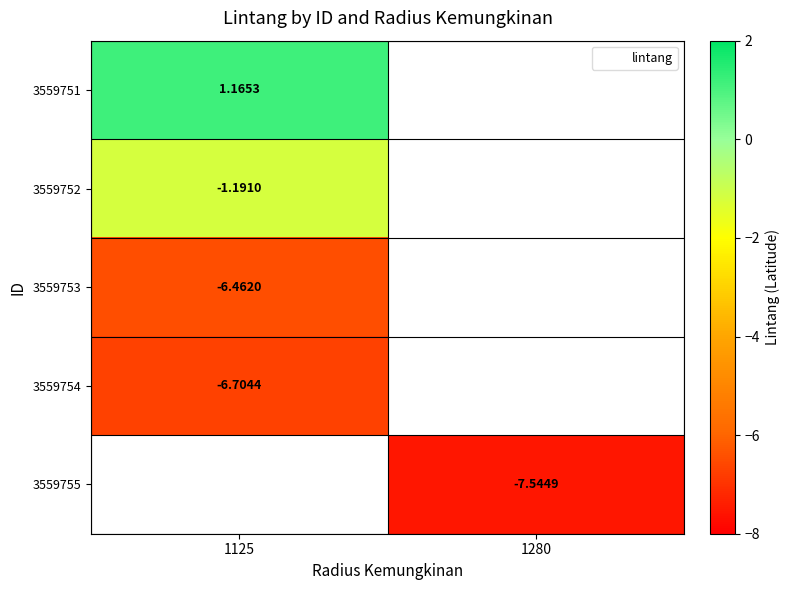

What is the minimum value shown in the chart?

-7.5